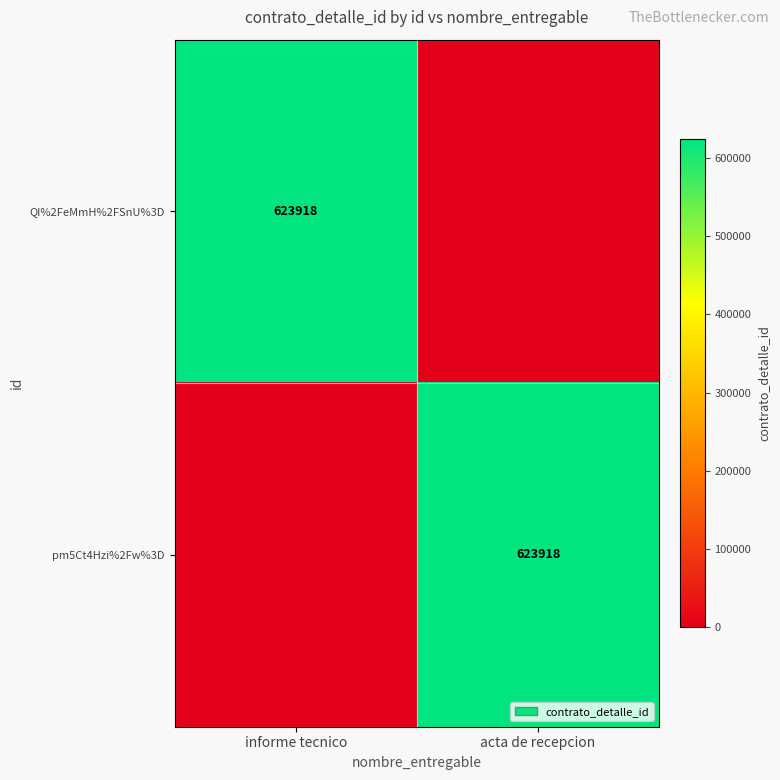

The value of pm5Ct4Hzi%2Fw%3D at acta de recepcion is 1000836. True or false?

False